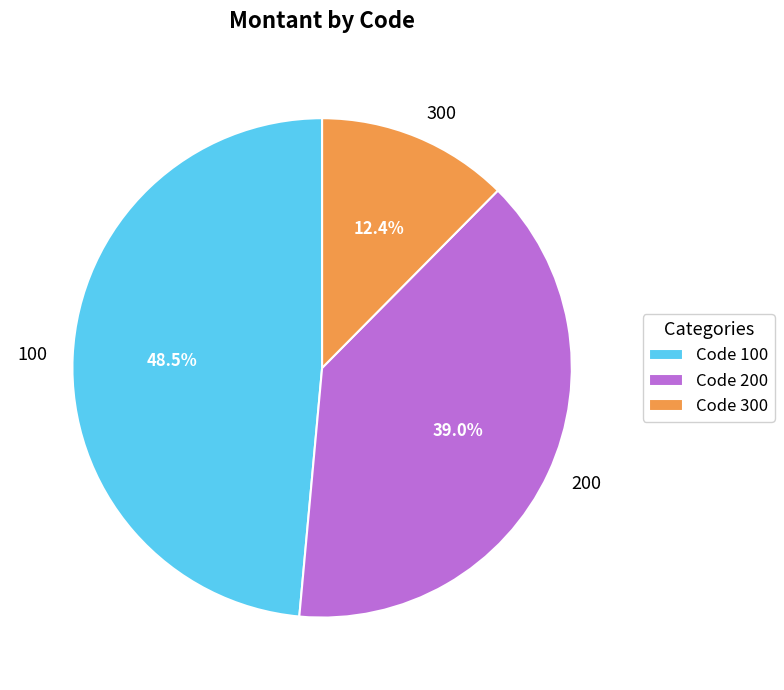

To the nearest percent, what is the difference between the 200 and 100 slice percentages?

10%